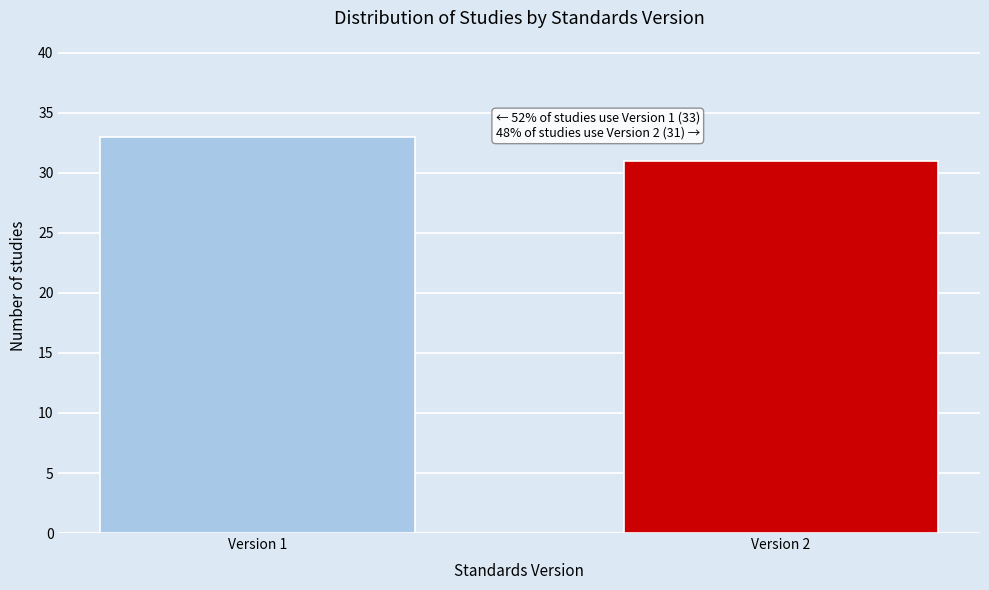

Reading right to left, list all the values displayed in this chart.

Version 2=31	Version 1=33